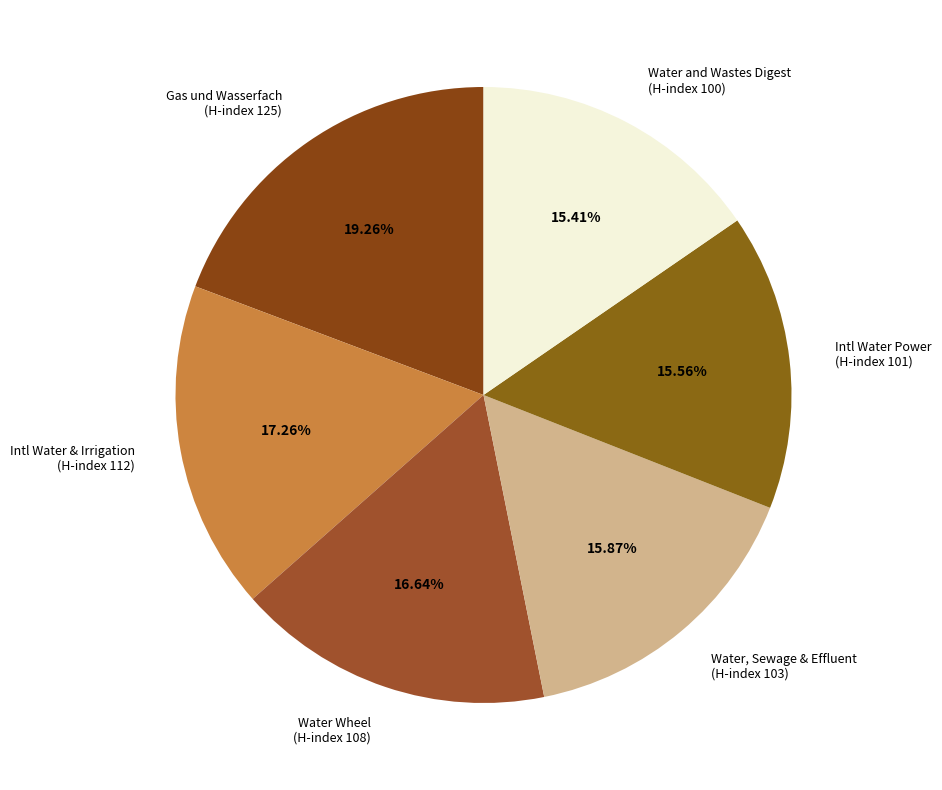

Which has a higher value, Water Wheel (H-index 108) or Intl Water Power (H-index 101)?

Water Wheel (H-index 108)